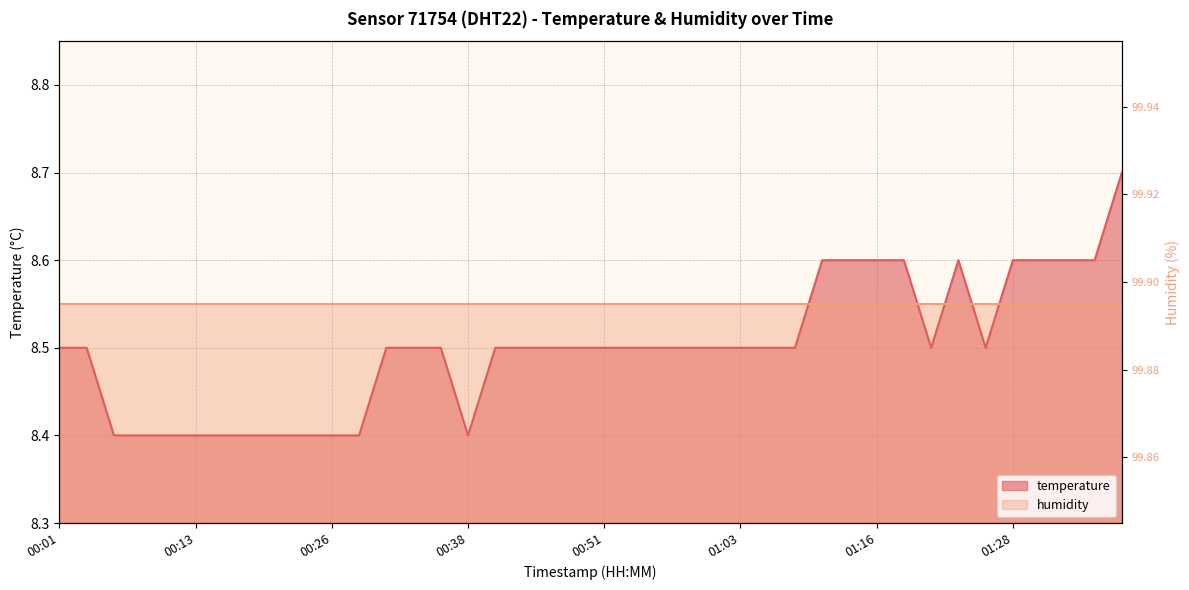

What is the change in value from 00:23 to 00:36?

+0.1